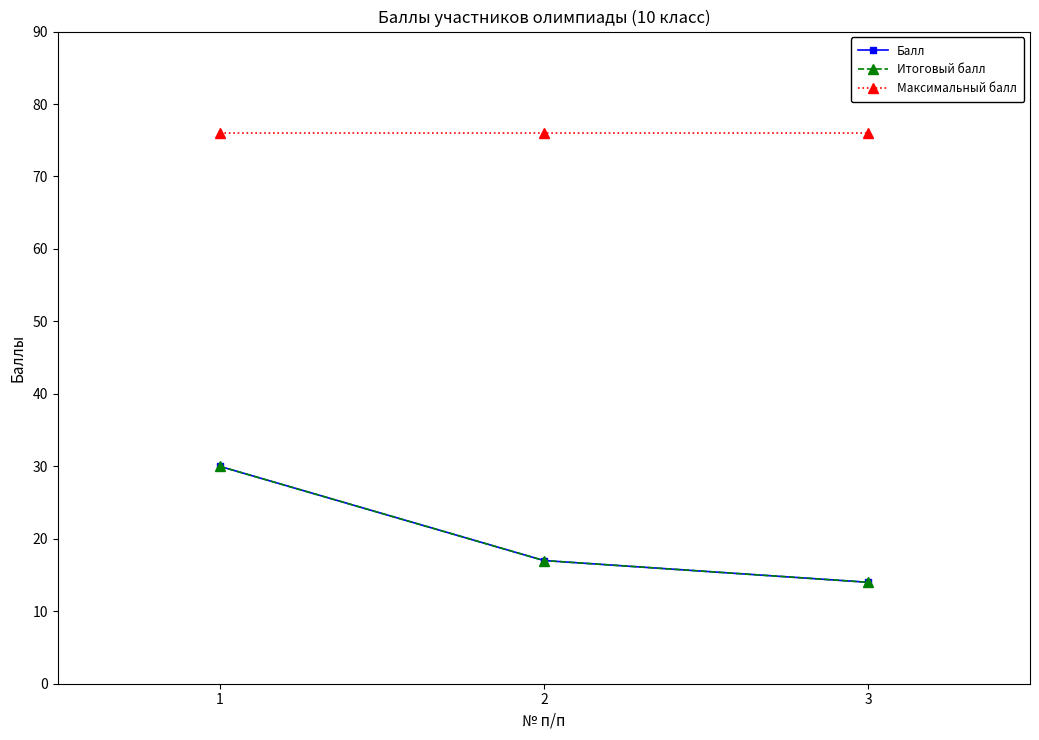

Is it true that Балл equals 43 at 1?

False